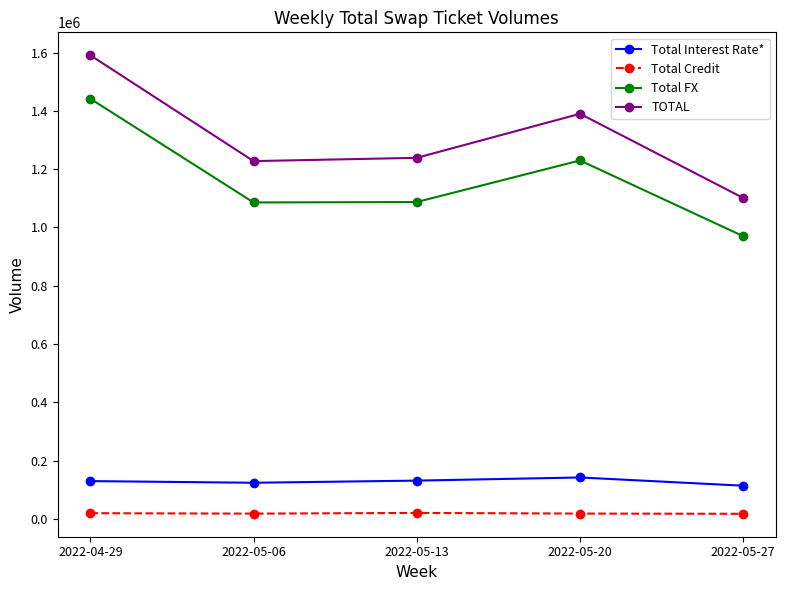

True or false: Total Interest Rate* and Total Credit cross at least once.

False